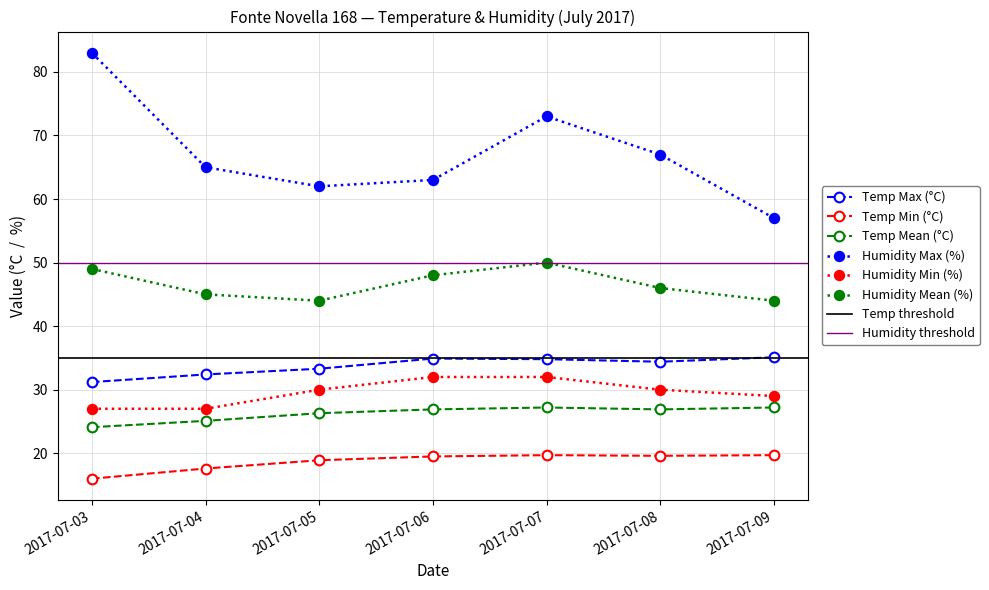

At which category does Temp Max (°C) reach its first local valley?

2017-07-08